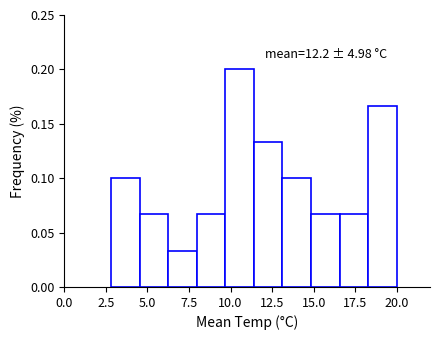

Around what value on the x-axis is the tallest bar? Give the approximate position of its centre, as read against the axis.

10.5